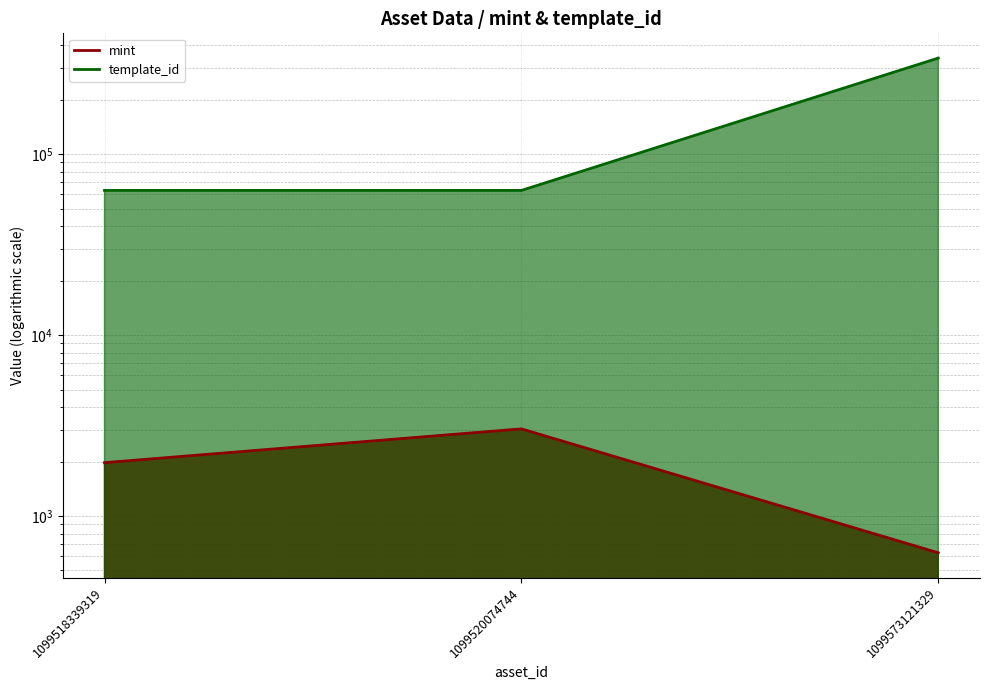

List the series in order of their overall mean, highest first.

template_id, mint